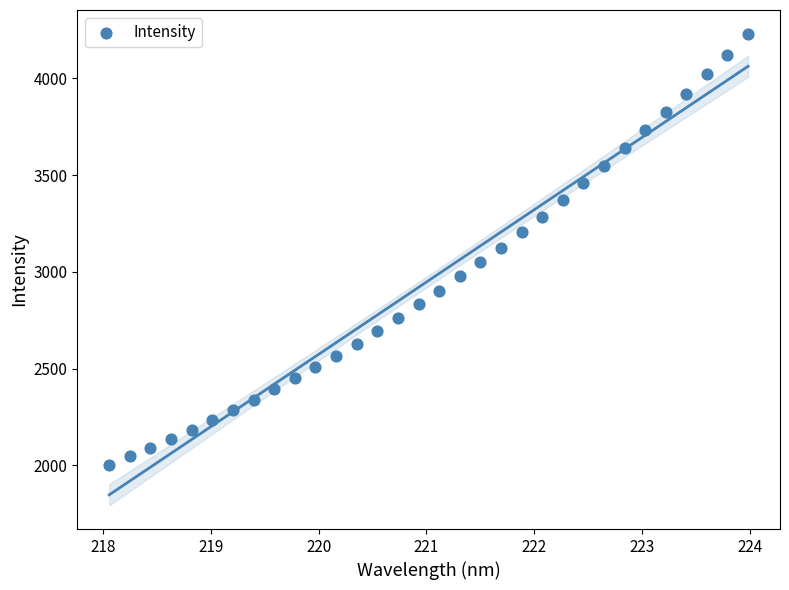

What is the range of Y values (max minus min)?

2231.6